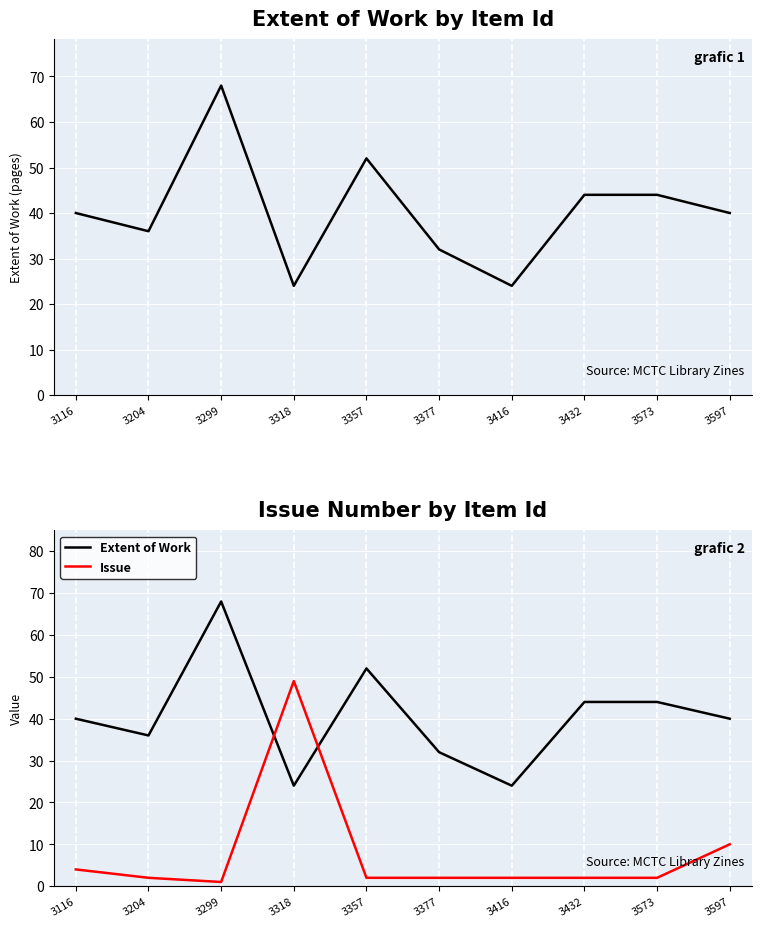

At which category does Issue reach its first local peak?

3318